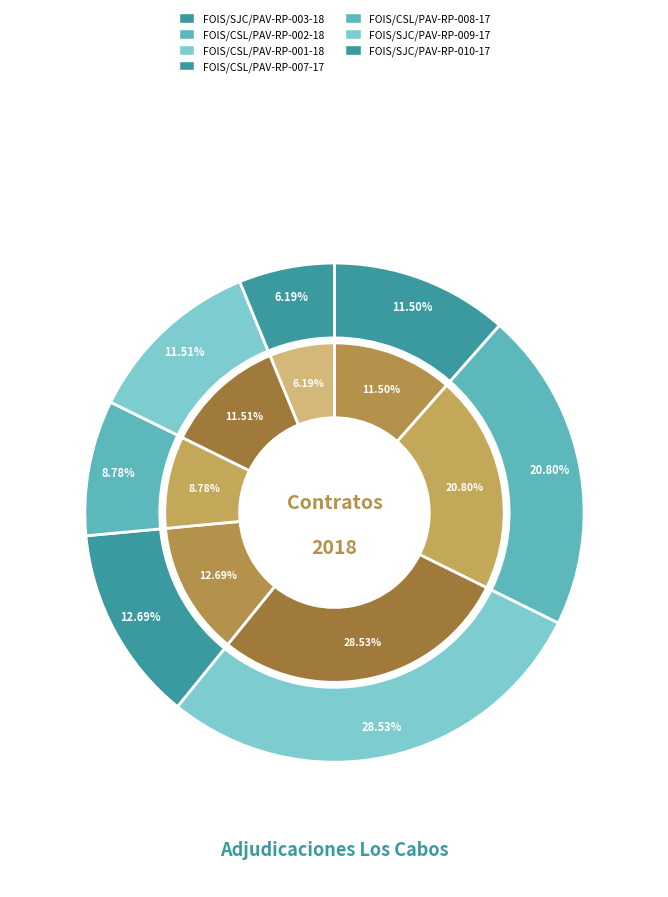

Is it true that FOIS/SJC/PAV-RP-009-17 is 12% of the pie?

True